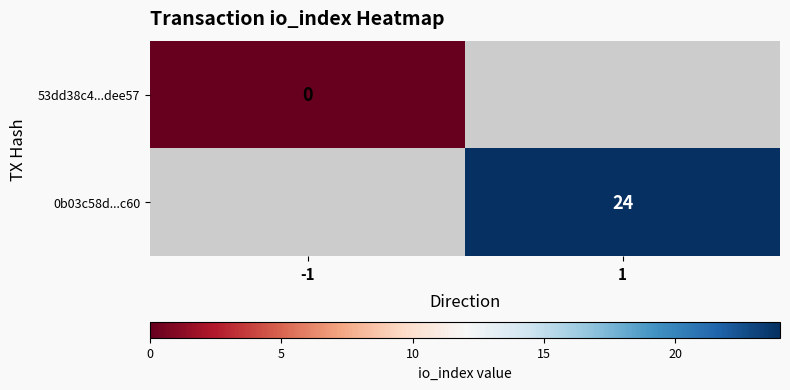

True or false: 0b03c58d...c60 has a value of 15 at 1.

False